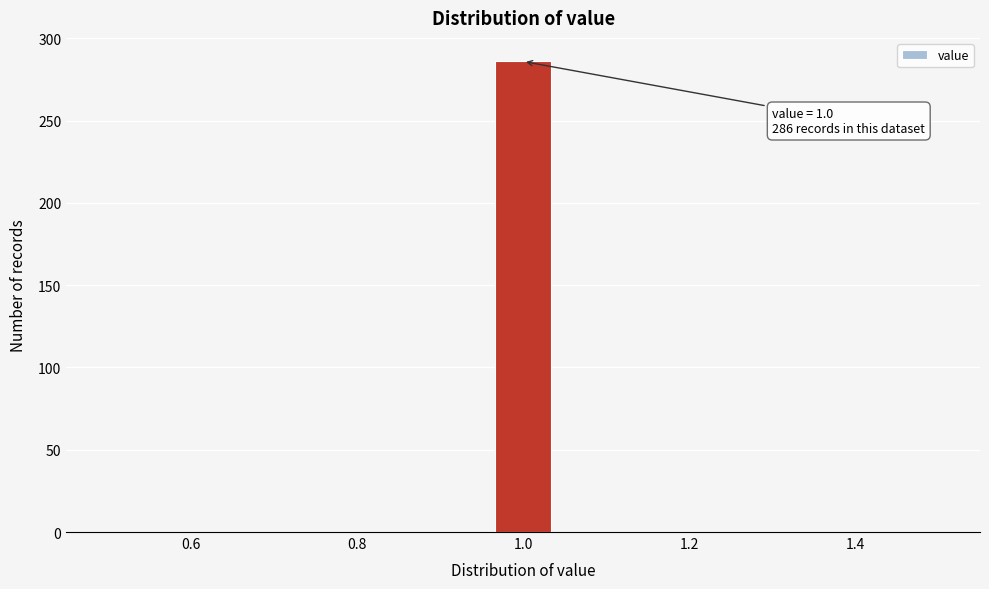

Read against the x-axis, roughly where is the centre of the tallest bar?

1.00